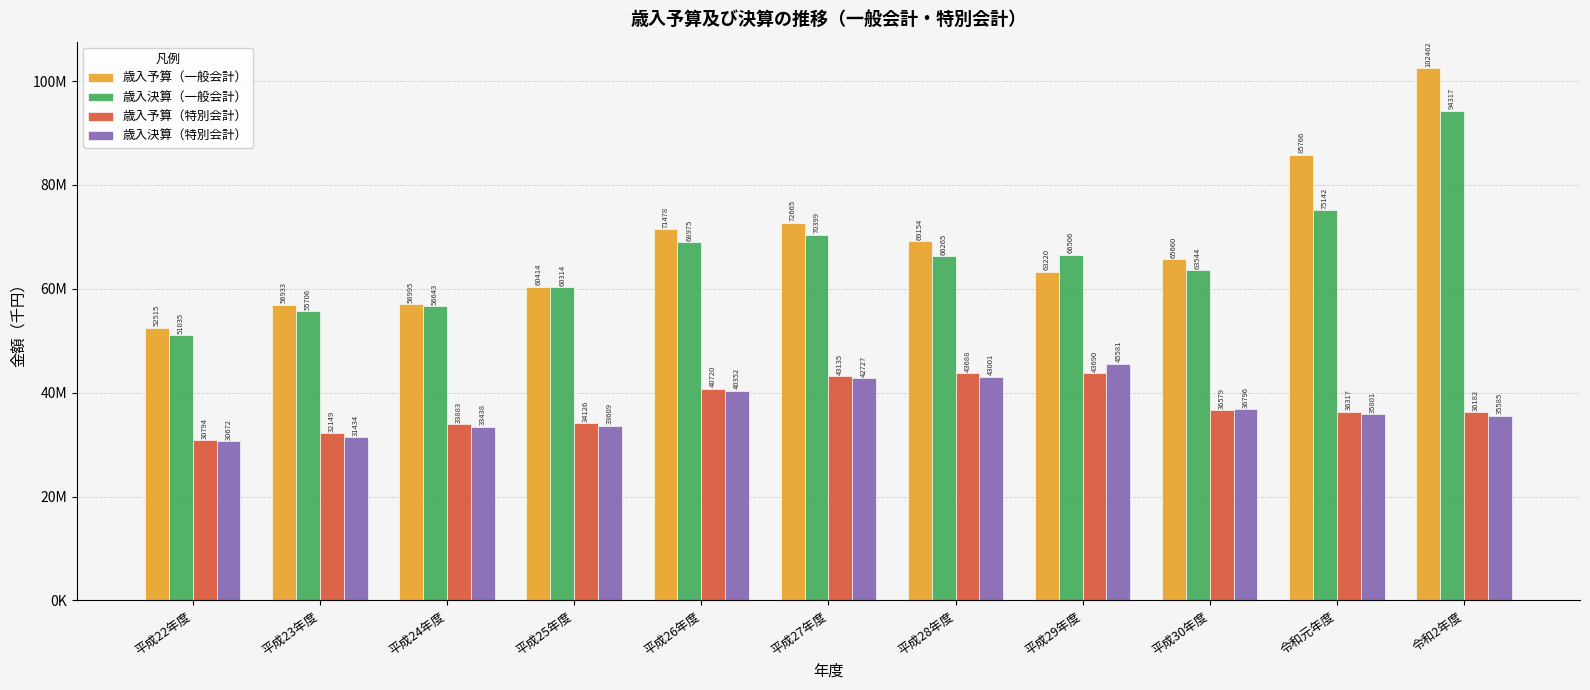

Where is 歳入予算（特別会計） nearest to the value 37241949?

平成30年度